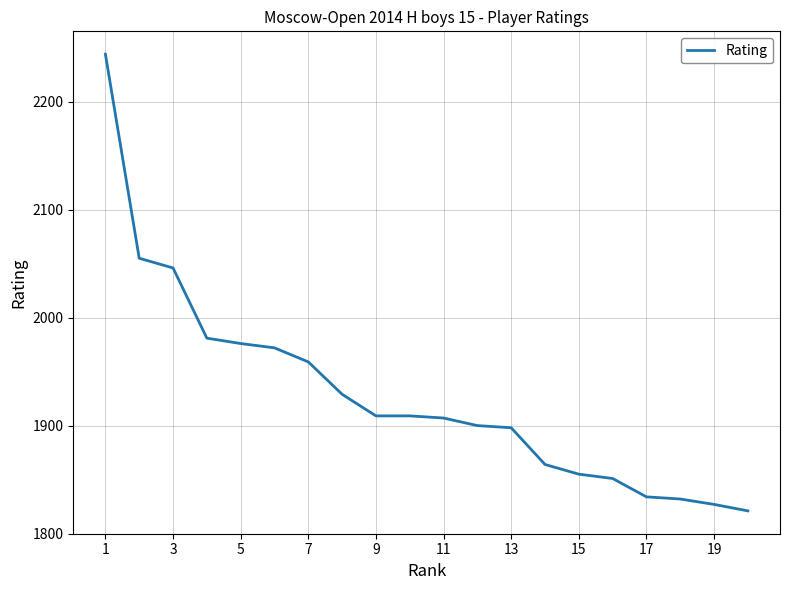

Reading left to right, what are all the values shown in this chart?

2244	2055	2046	1981	1976	1972	1959	1929	1909	1909	1907	1900	1898	1864	1855	1851	1834	1832	1827	1821